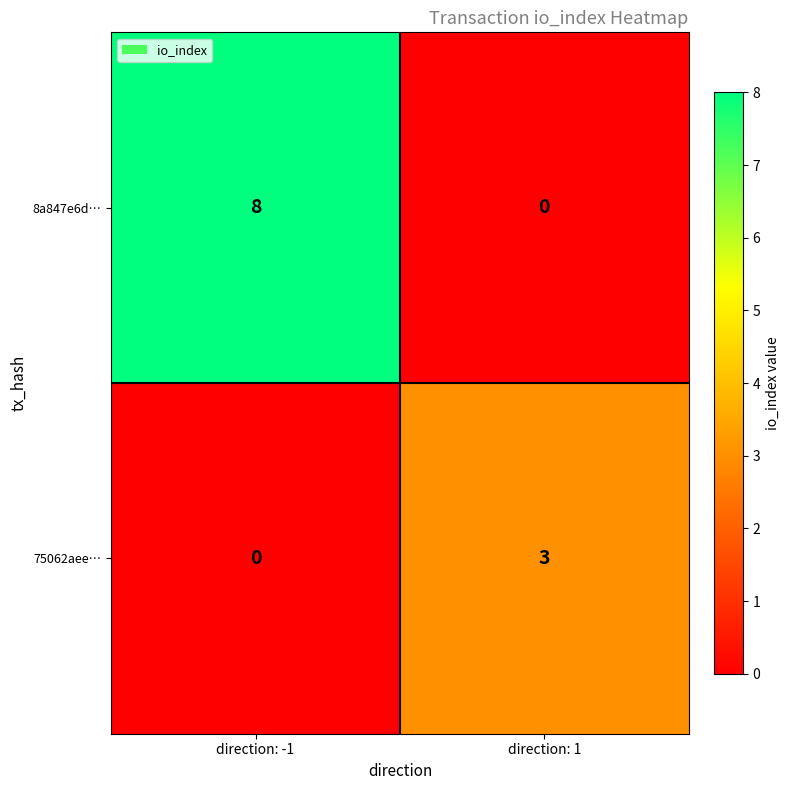

What is the sum of the 8a847e6d… values at direction: 1 and direction: -1?

8